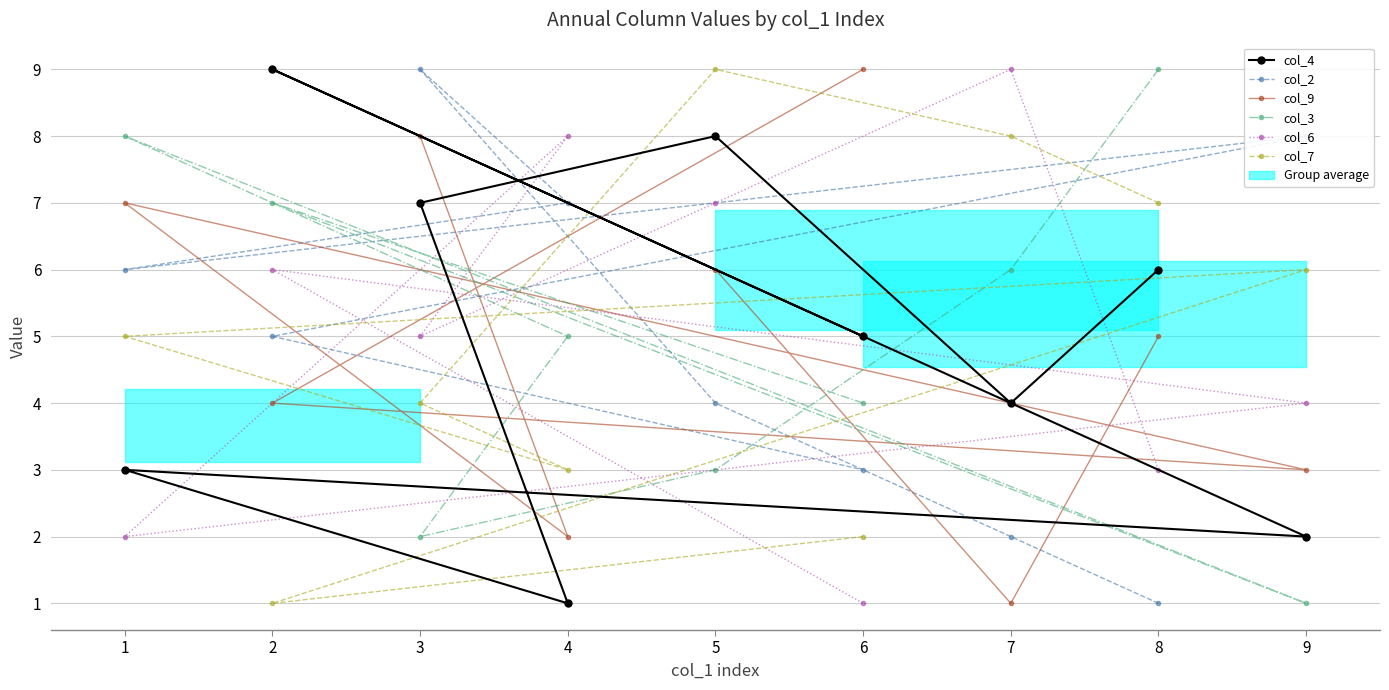

The col_7 series shows 3 at 4. True or false?

True